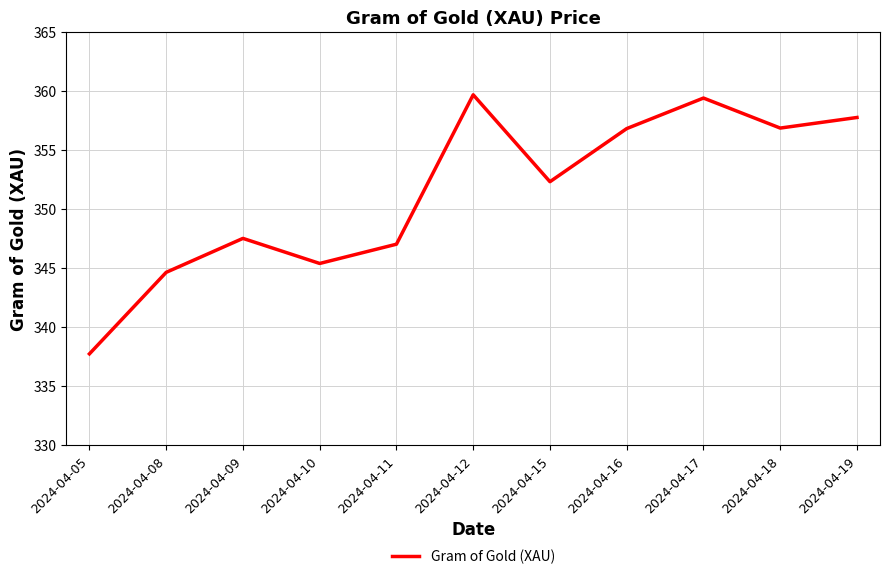

What is the greatest value displayed?

359.7